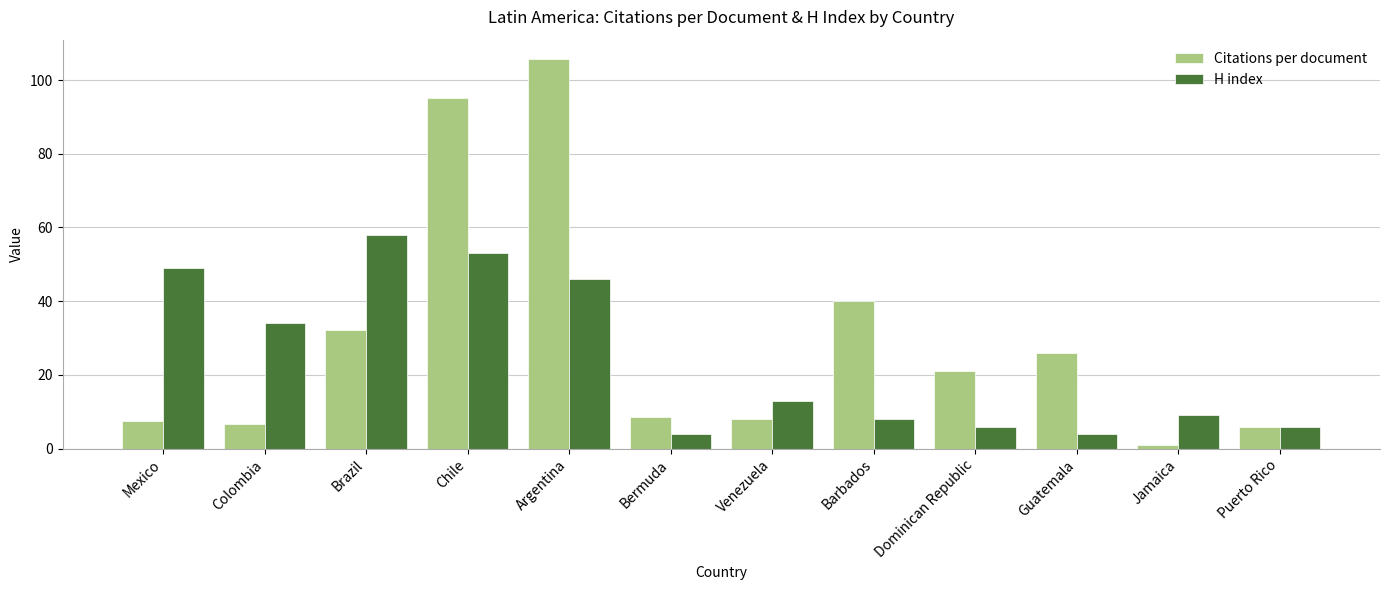

The value of H index at Mexico is 66.4. True or false?

False